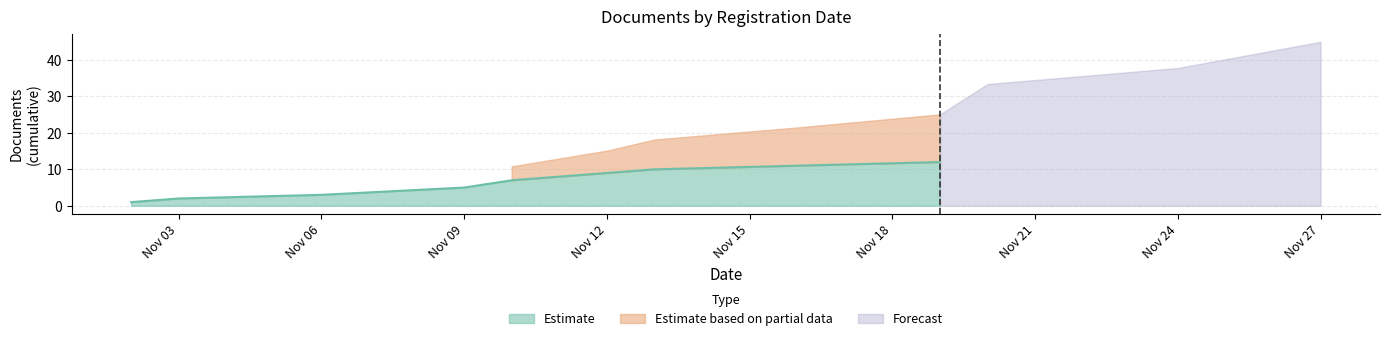

What is the label of the 11th point from the right?

12.11.2020